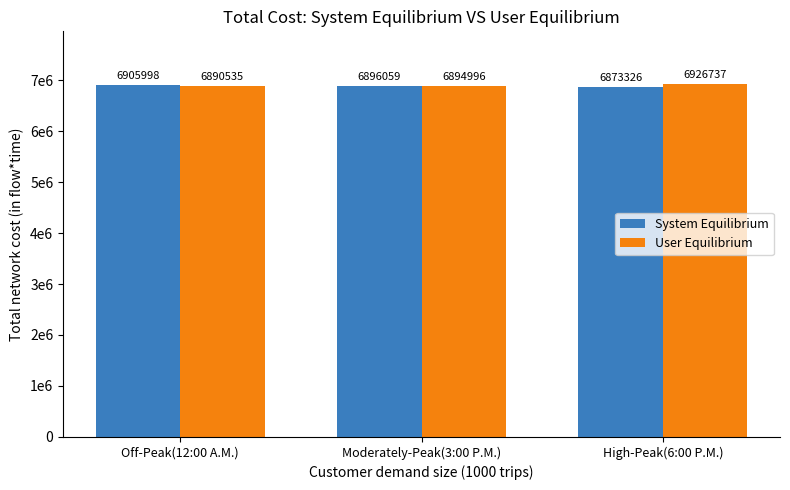

What is the average value of the System Equilibrium series?

6891794